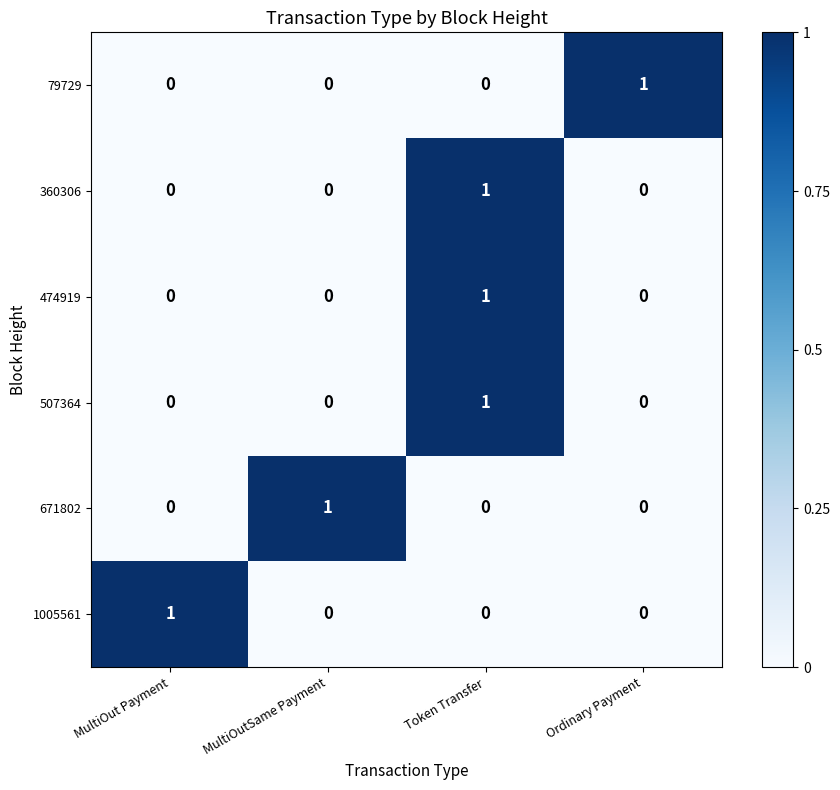

How many 671802 values are between 0 and 1?

4